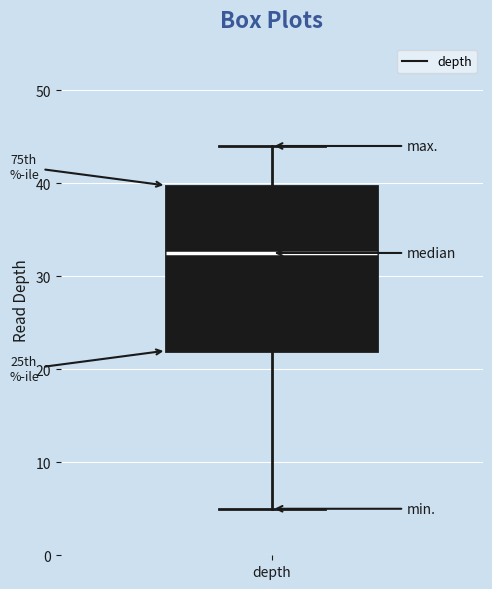

Where does the median line of the box for depth sit on the y-axis? The values are not printed on the chart, so give them approximately, as read against the axis.

33